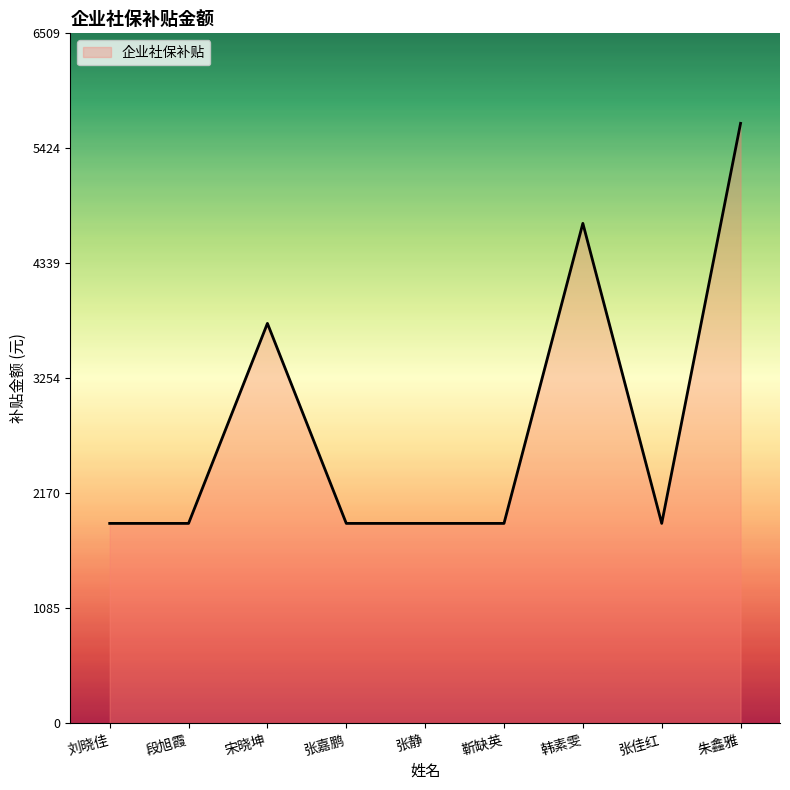

True or false: the data has more than 0 interior local peaks.

True